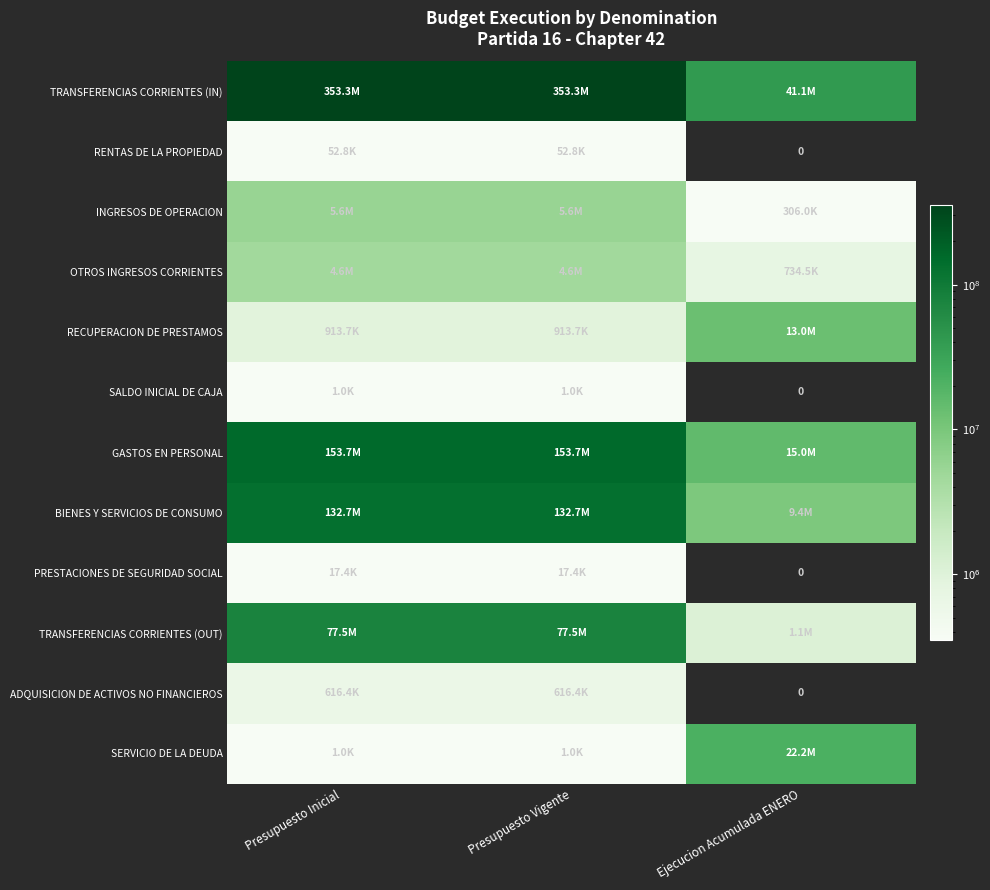

Which series has the widest spread of values?

TRANSFERENCIAS CORRIENTES (IN)